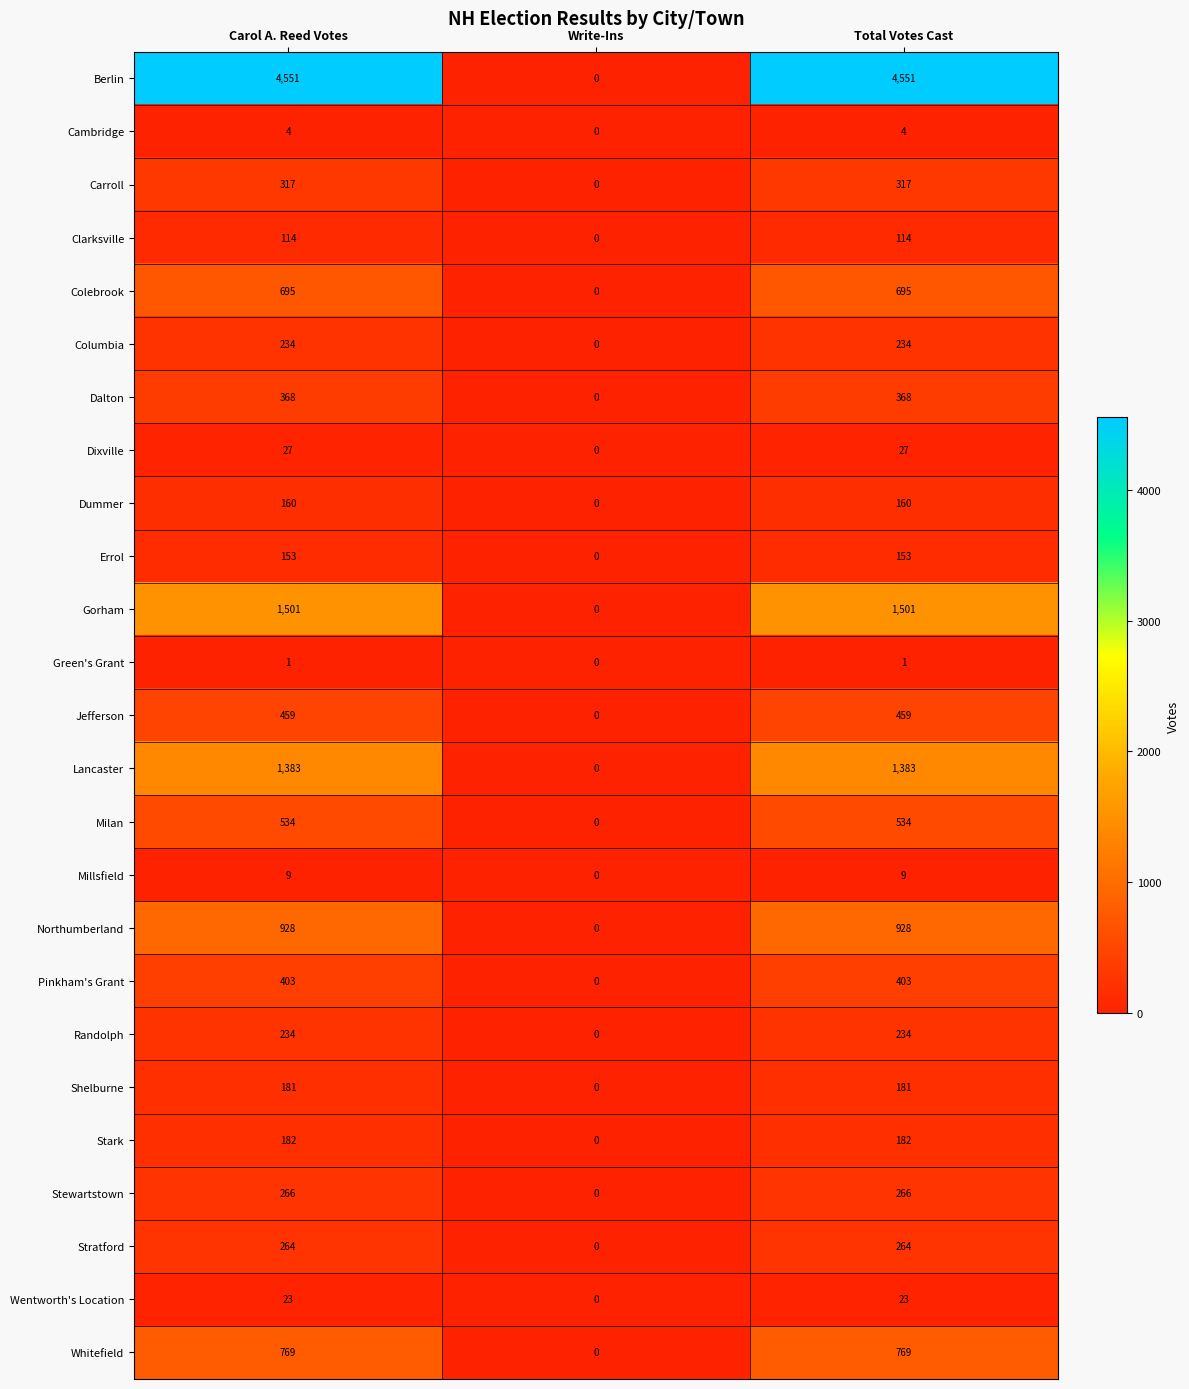

Is it true that Lancaster equals 1383 at Total Votes Cast?

True